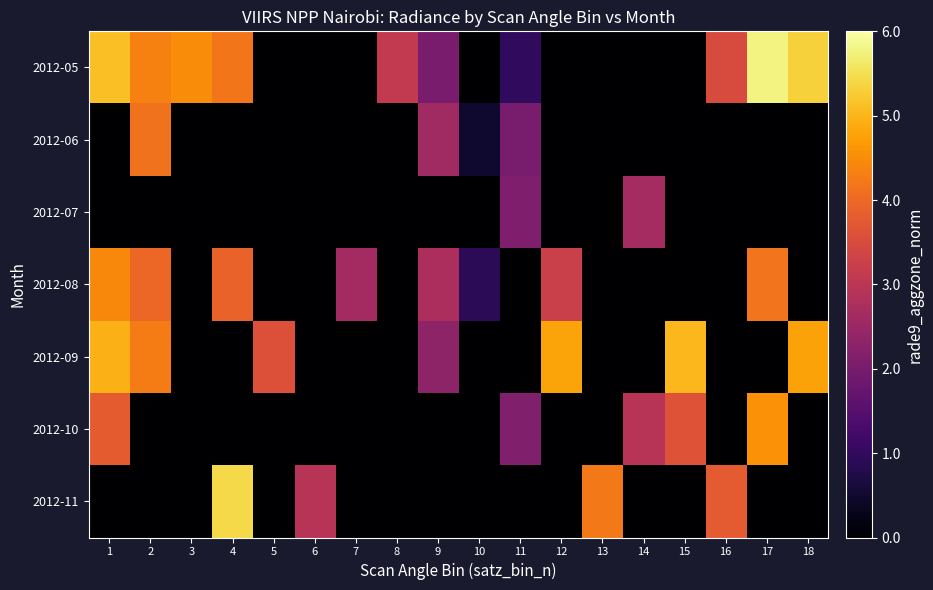

Which has a higher value, 7 or 2?

2